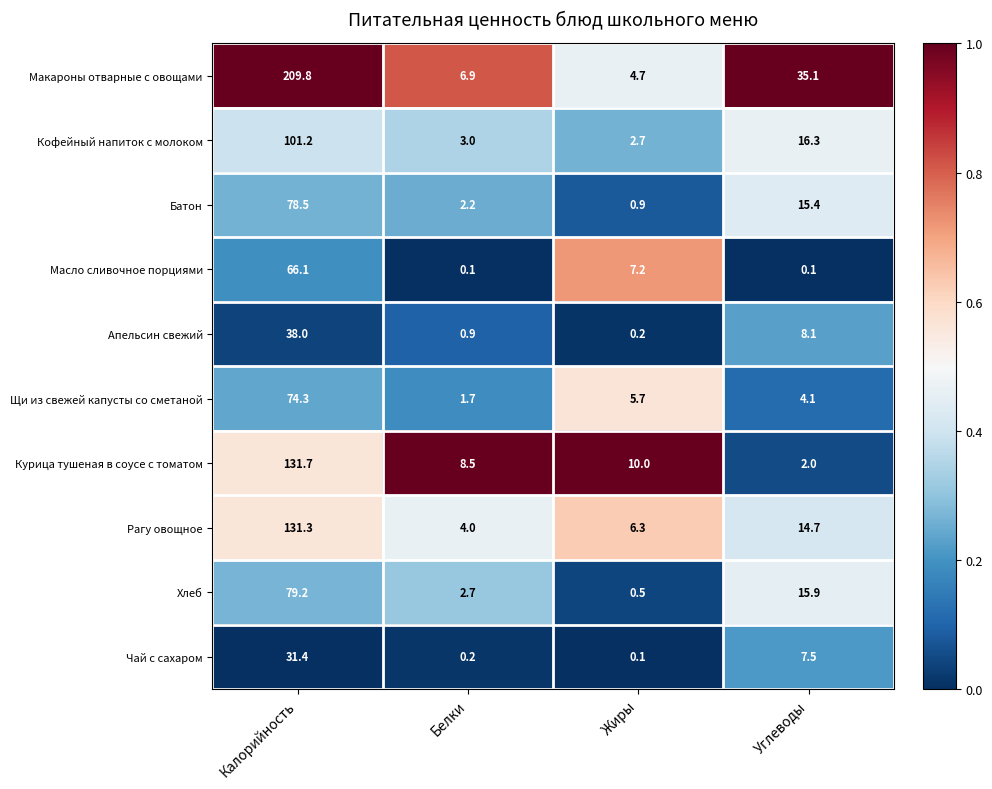

Rank the series by their maximum value, from highest to lowest.

Макароны отварные с овощами, Курица тушеная в соусе с томатом, Рагу овощное, Кофейный напиток с молоком, Хлеб, Батон, Щи из свежей капусты со сметаной, Масло сливочное порциями, Апельсин свежий, Чай с сахаром